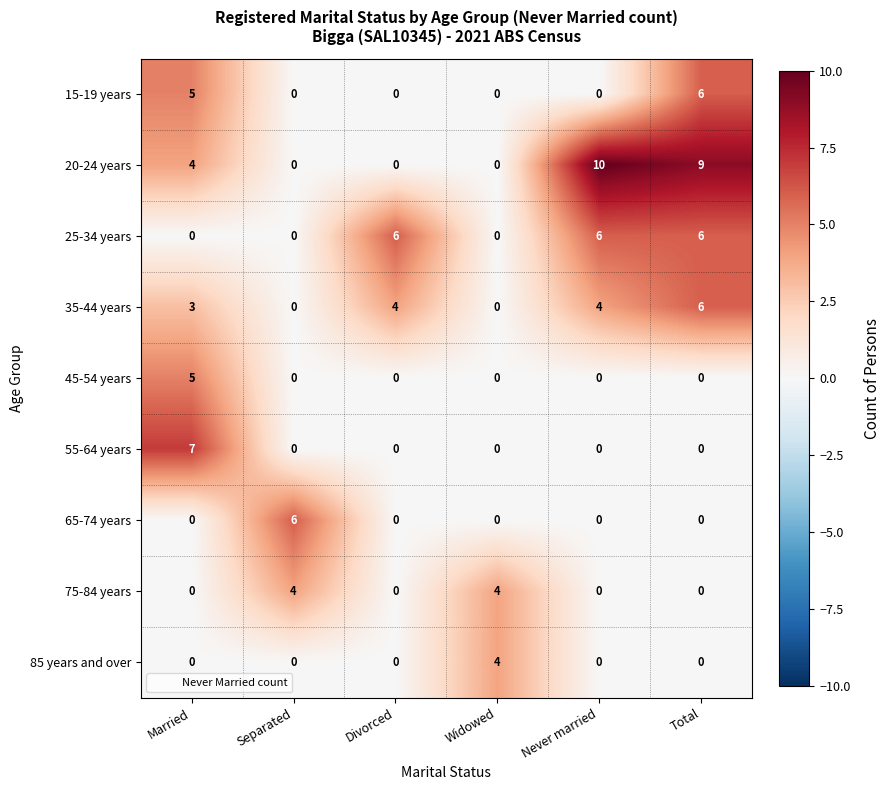

Count the 75-84 years values in the range 0 to 4.

6